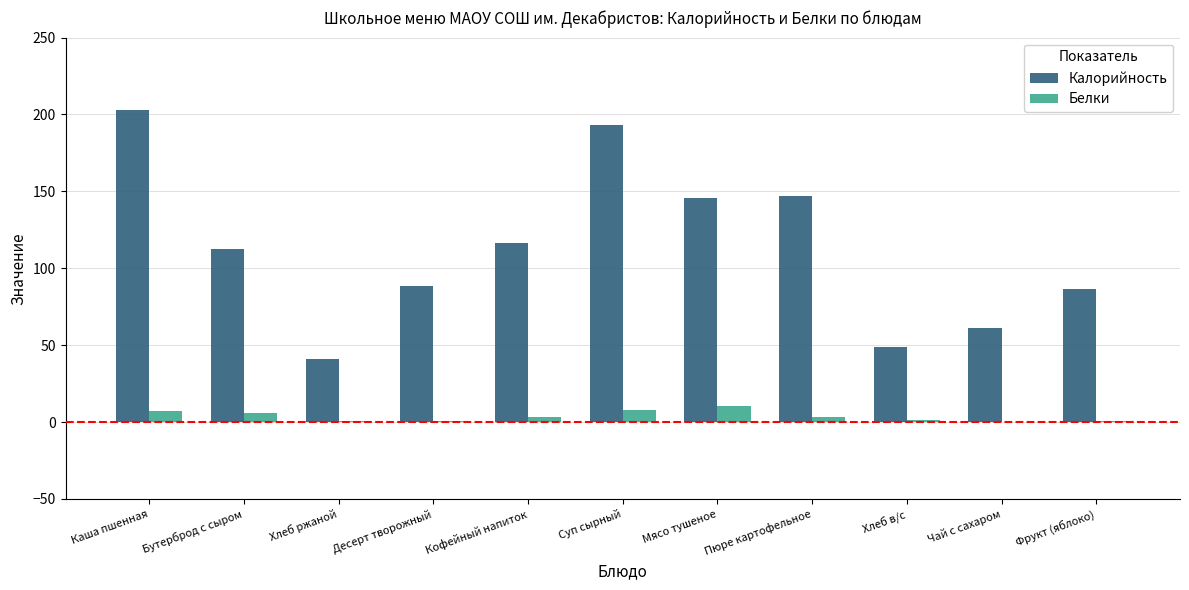

The value of Калорийность at Каша пшенная is 50.5. True or false?

False